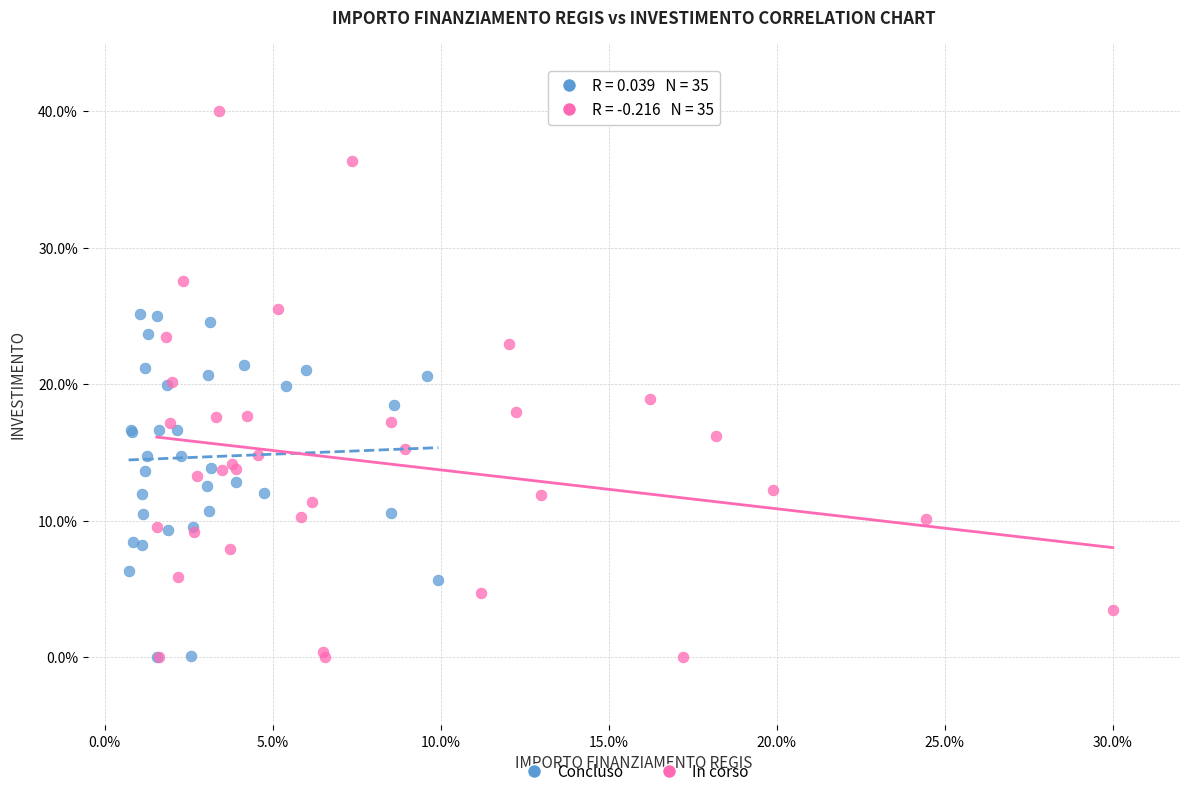

Which series contains the highest Y value?

In corso